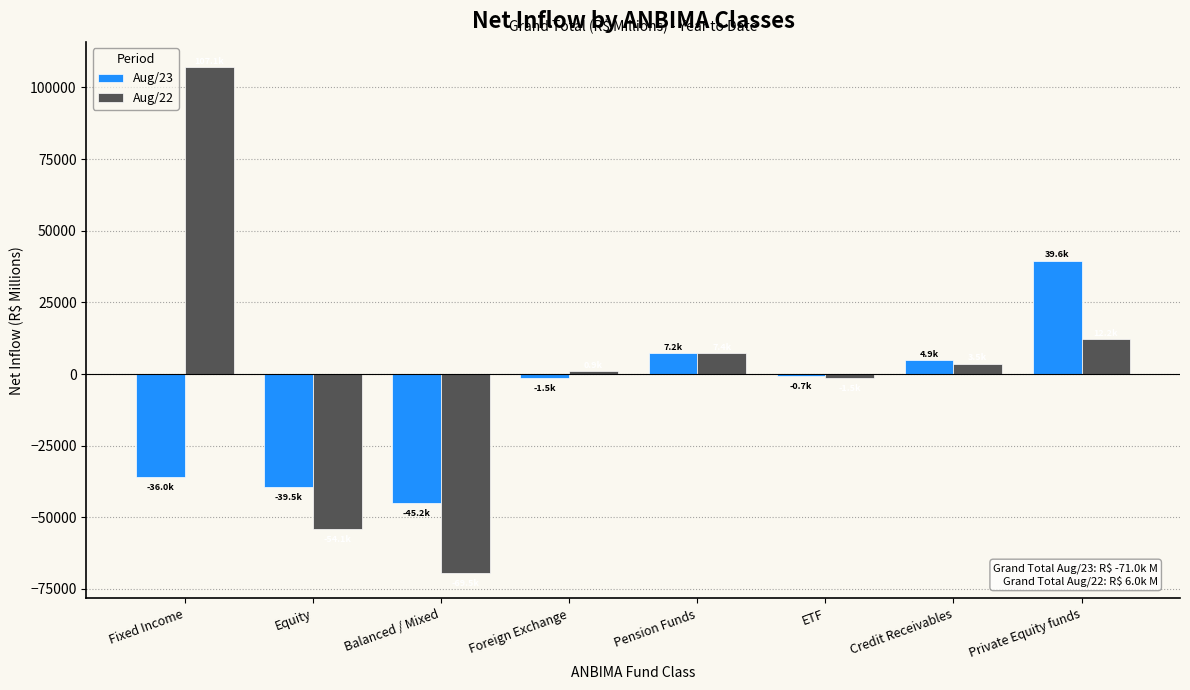

Reading right to left, what are all the values shown in this chart?

Aug/23: 39607.1	4913.6	-683.4	7248.0	-1482.0	-45163.0	-39455.8	-36008.4
Aug/22: 12193.2	3528.6	-1514.0	7358.5	946.0	-69475.7	-54052.9	107062.3